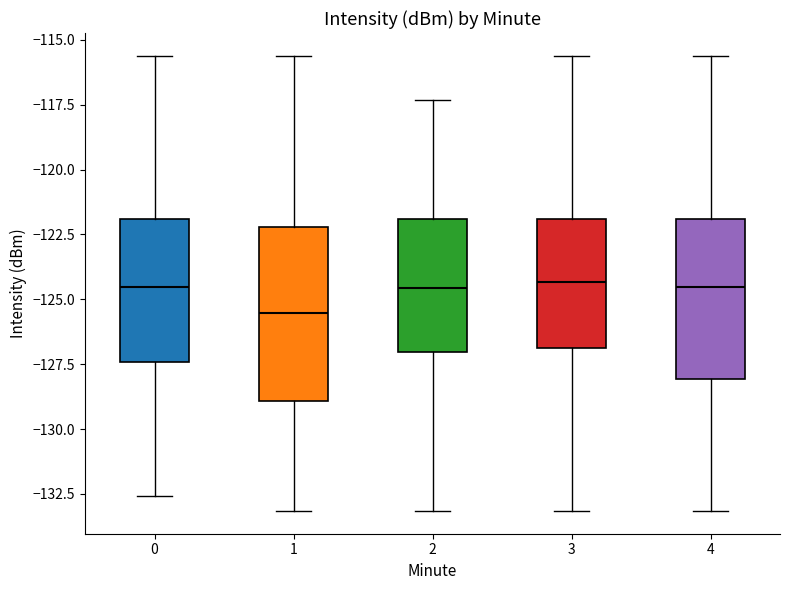

Reading left to right, transcribe this box plot: for each box, give where its median line is, the range the box spans, and where its two whiskers end, as read against the y-axis. The values are not printed on the chart, so give them approximately, as read against the axis.

0: median -124.5, box -127.5 to -122.0, whiskers -132.5 to -115.5
1: median -125.5, box -129.0 to -122.0, whiskers -133.0 to -115.5
2: median -124.5, box -127.0 to -122.0, whiskers -133.0 to -117.5
3: median -124.5, box -127.0 to -122.0, whiskers -133.0 to -115.5
4: median -124.5, box -128.0 to -122.0, whiskers -133.0 to -115.5